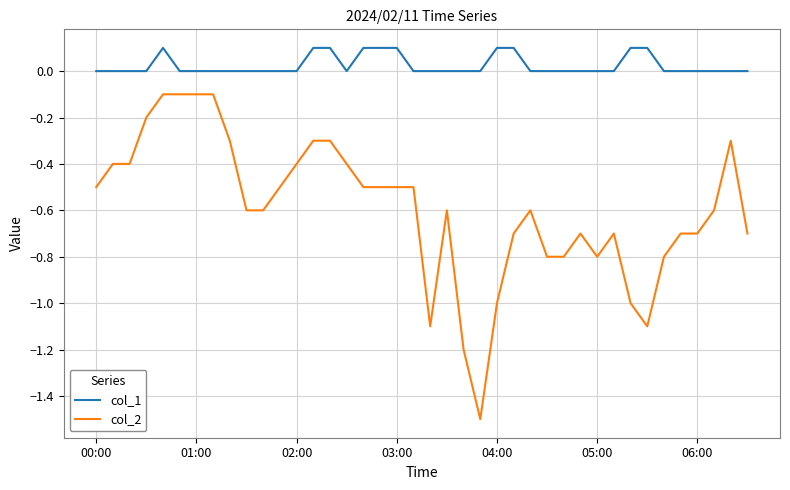

Which series has the largest total across all categories?

col_1